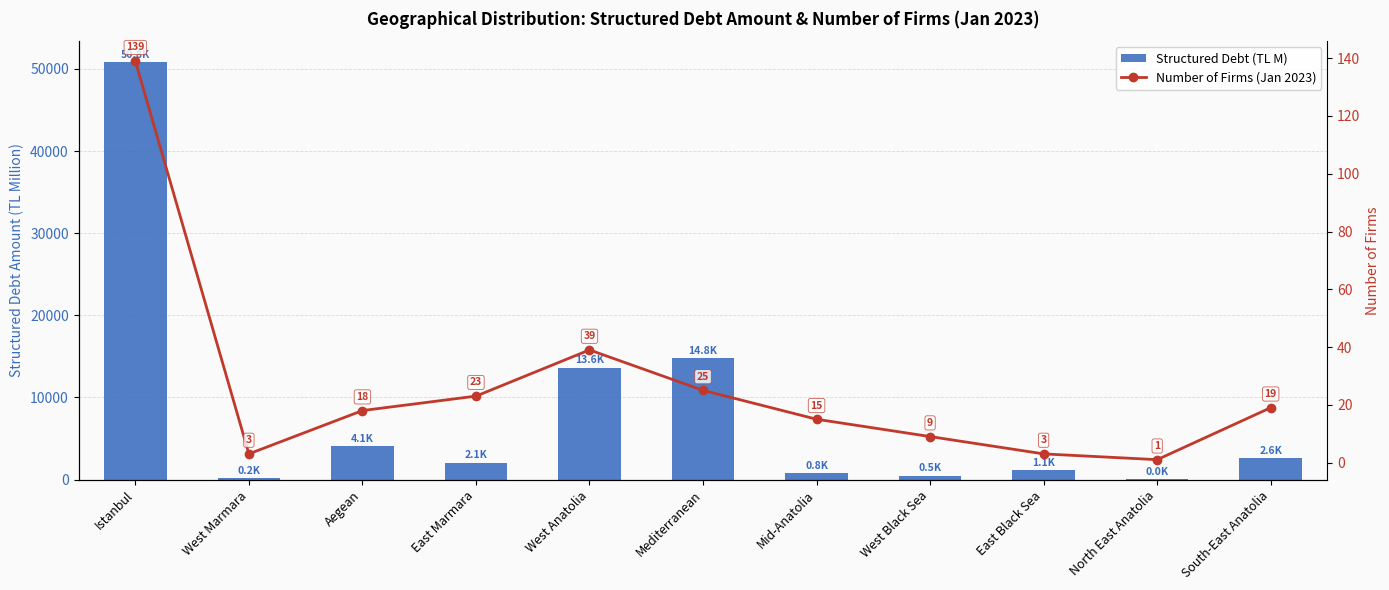

How many groups of bars are there?

11